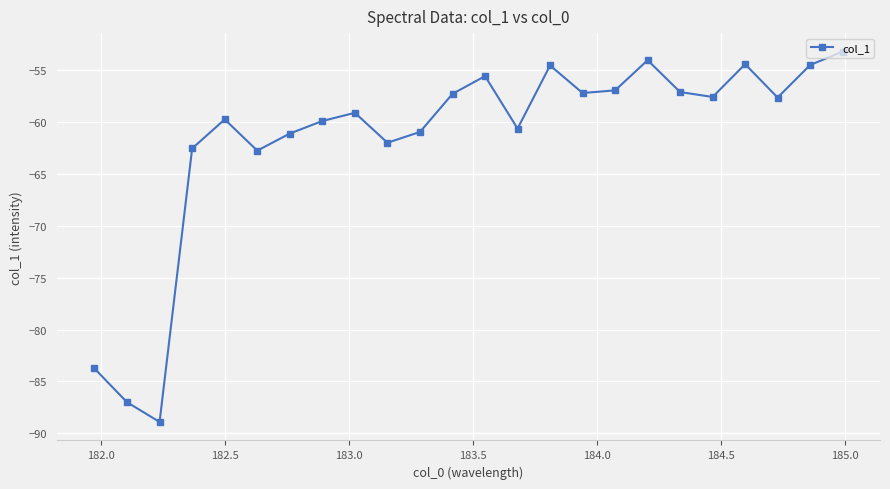

What is the maximum value shown in the chart?

-53.3